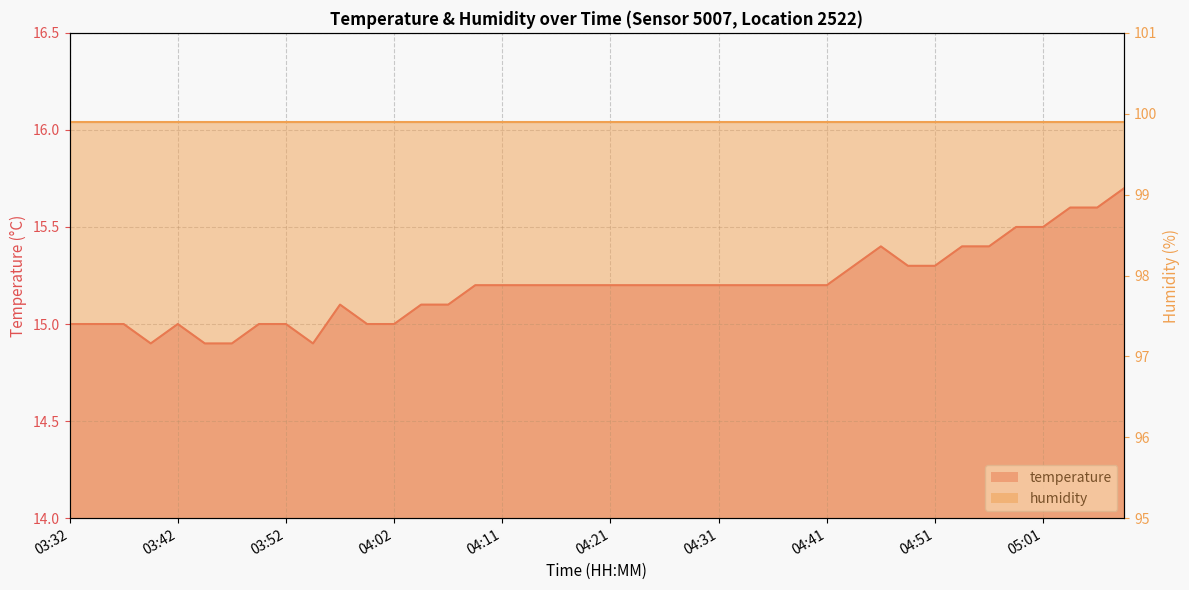

What is the label of the 6th point from the right?

04:56